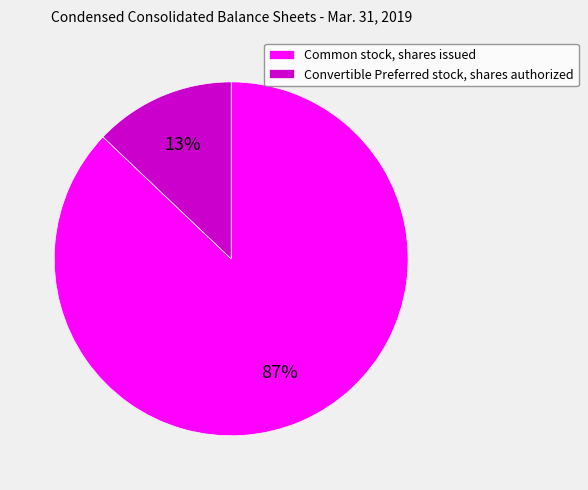

What is the largest slice in the pie chart?

Common stock, shares issued